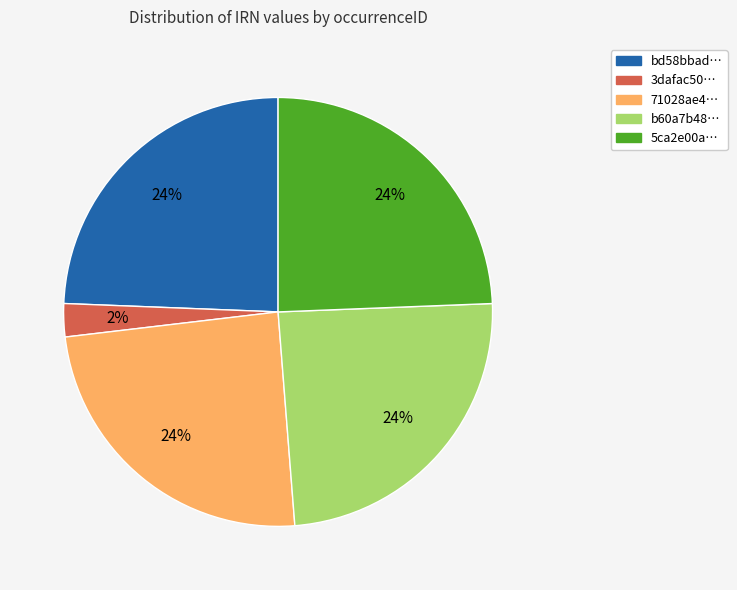

To the nearest percent, what percentage of the pie is b60a7b48…?

24%